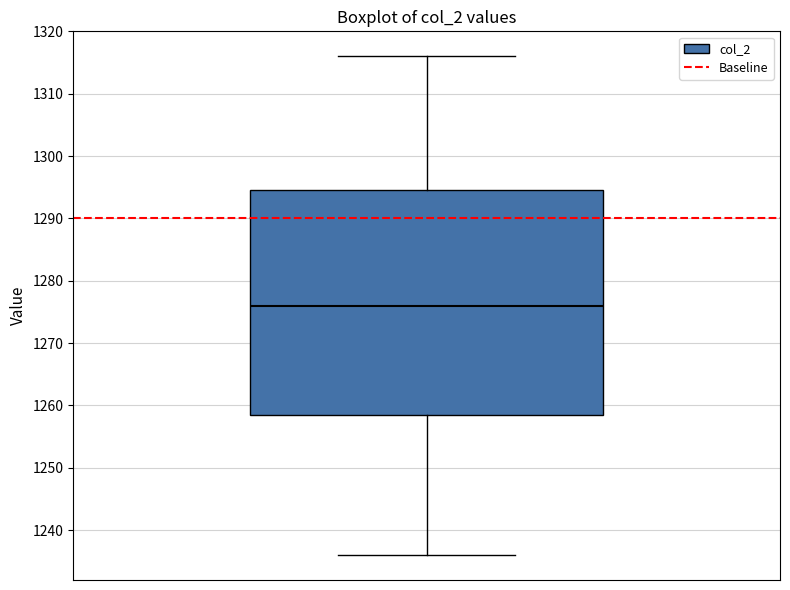

Transcribe this box plot: give where the median line is, the range the box spans, and where the two whiskers end, as read against the y-axis. The values are not printed on the chart, so give them approximately, as read against the axis.

median 1276, box 1259 to 1295, whiskers 1236 to 1316